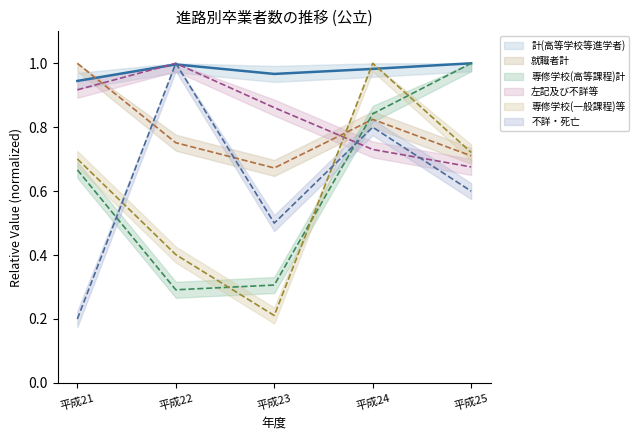

True or false: 専修学校(高等課程)計_line and 就職者計_line cross at least once.

True